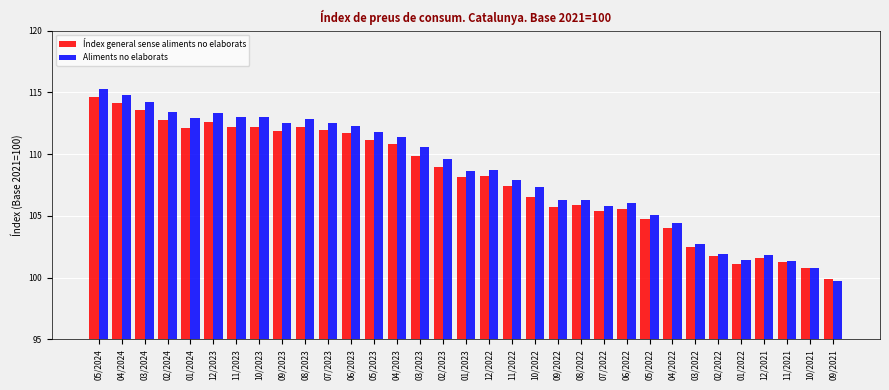

What is the smallest value displayed?

99.8